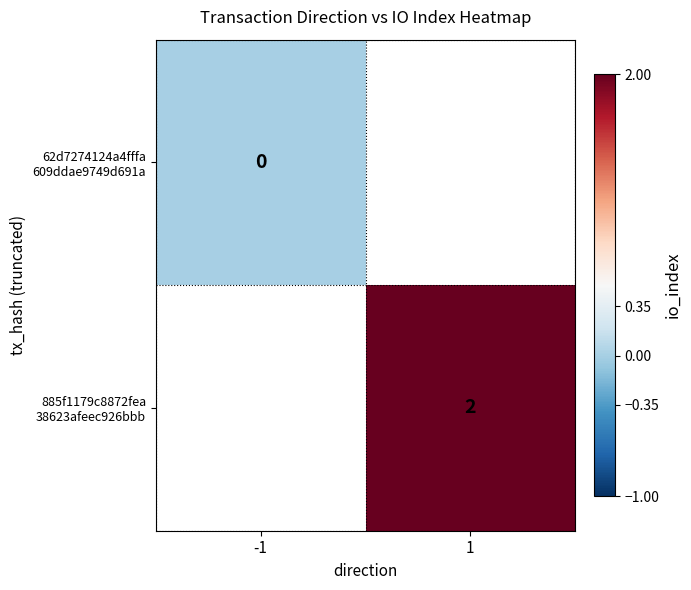

Rank the series by their maximum value, from lowest to highest.

62d7274124a4fffa 609ddae9749d691a, 885f1179c8872fea 38623afeec926bbb